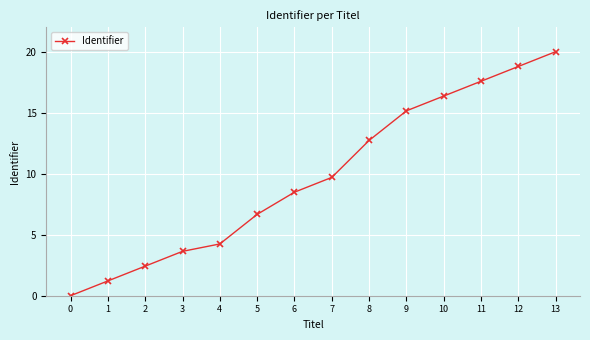

Rank the categories by value from highest to lowest.

13, 12, 11, 10, 9, 8, 7, 6, 5, 4, 3, 2, 1, 0